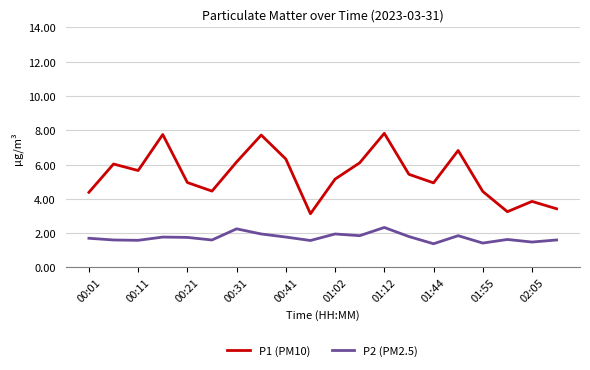

What is the difference between the maximum and minimum values in the P1 (PM10) series?

4.7